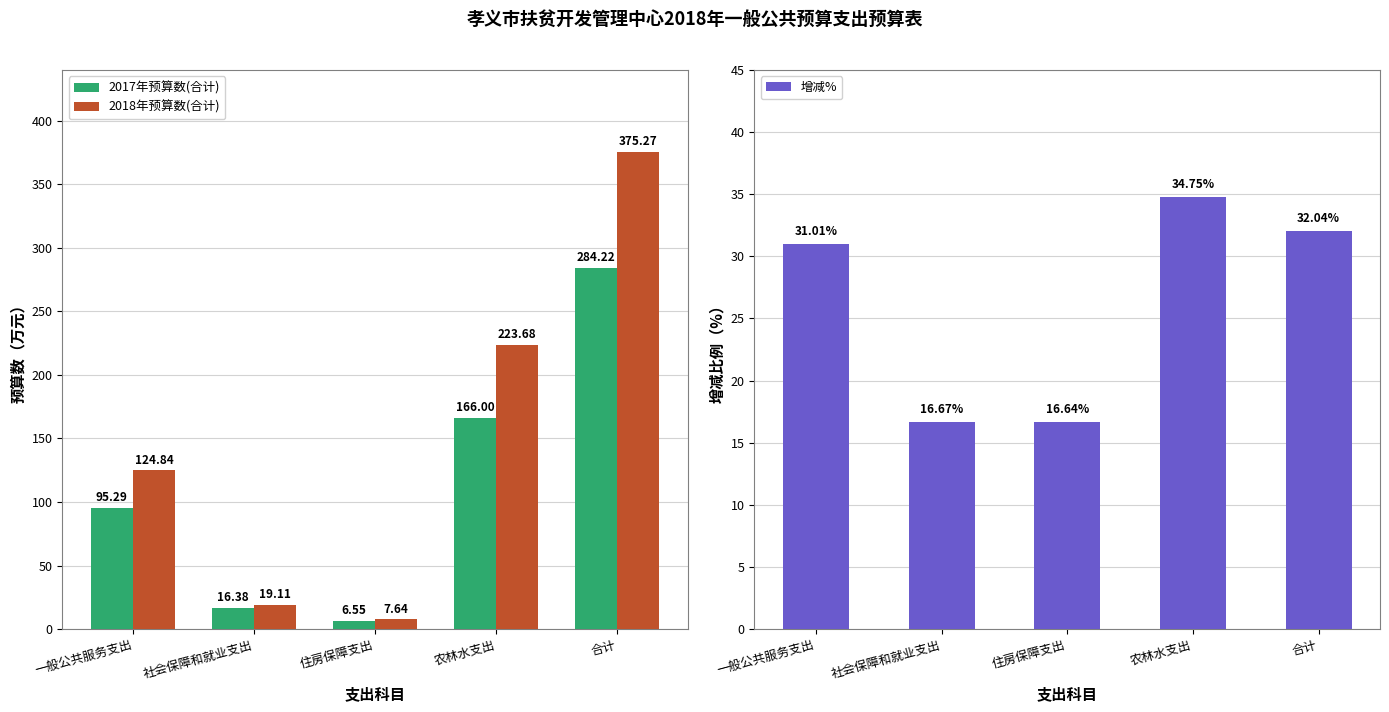

Which series has the largest range (max minus min)?

2018年预算数(合计)